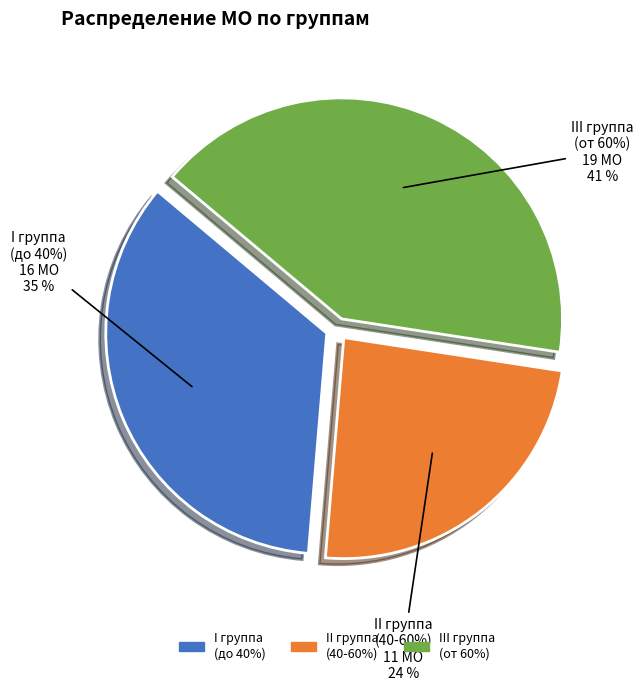

Which category has the biggest portion of the pie?

III группа (от 60%)